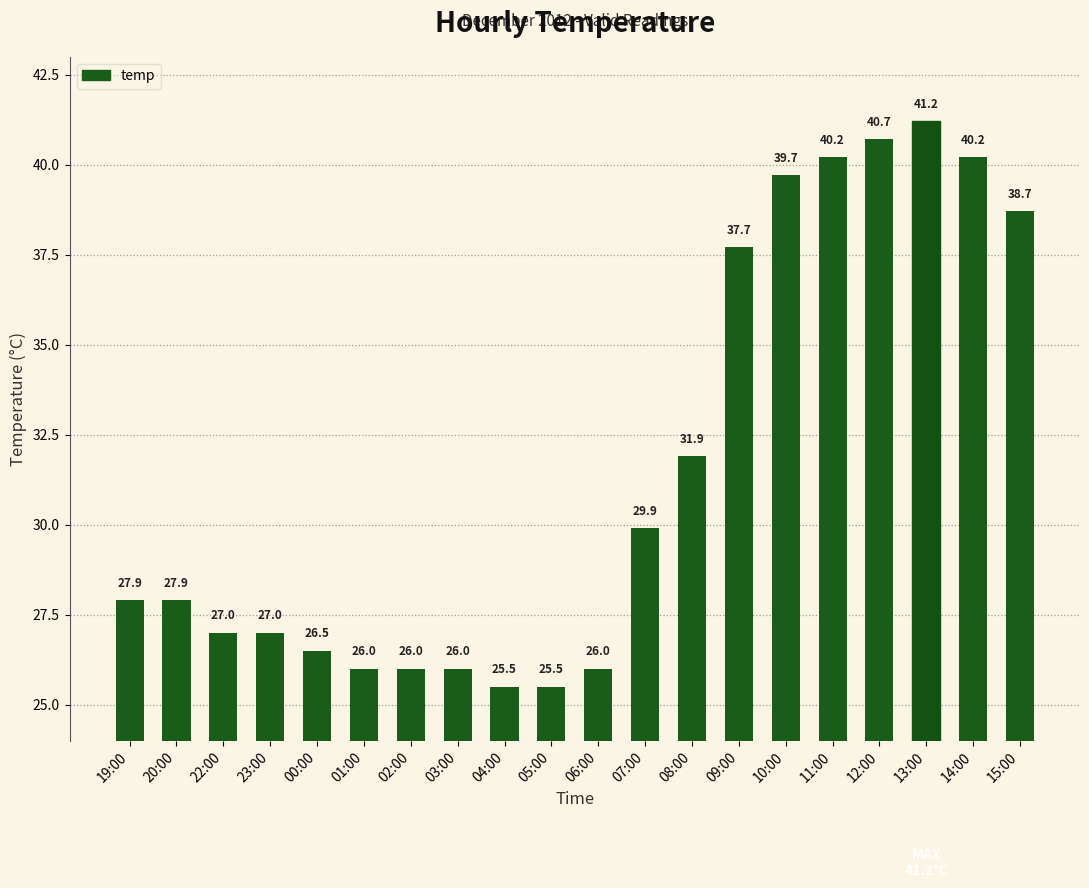

Count the number of categories in the chart.

20